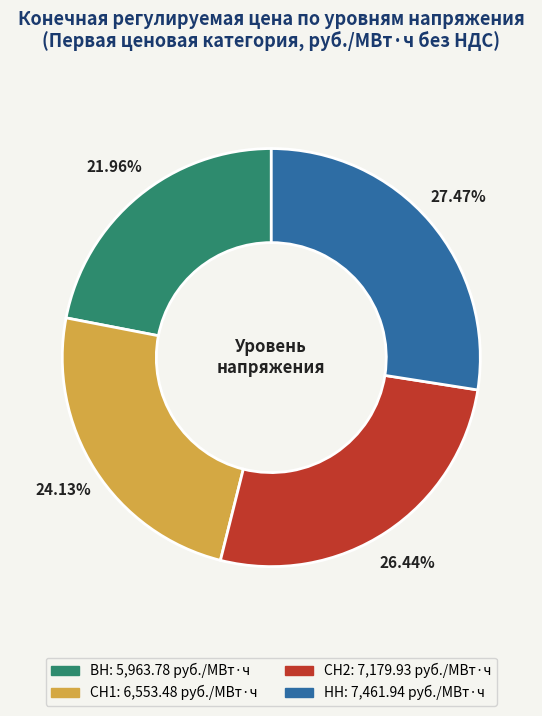

Rank the categories by value from highest to lowest.

НН, СН2, СН1, ВН